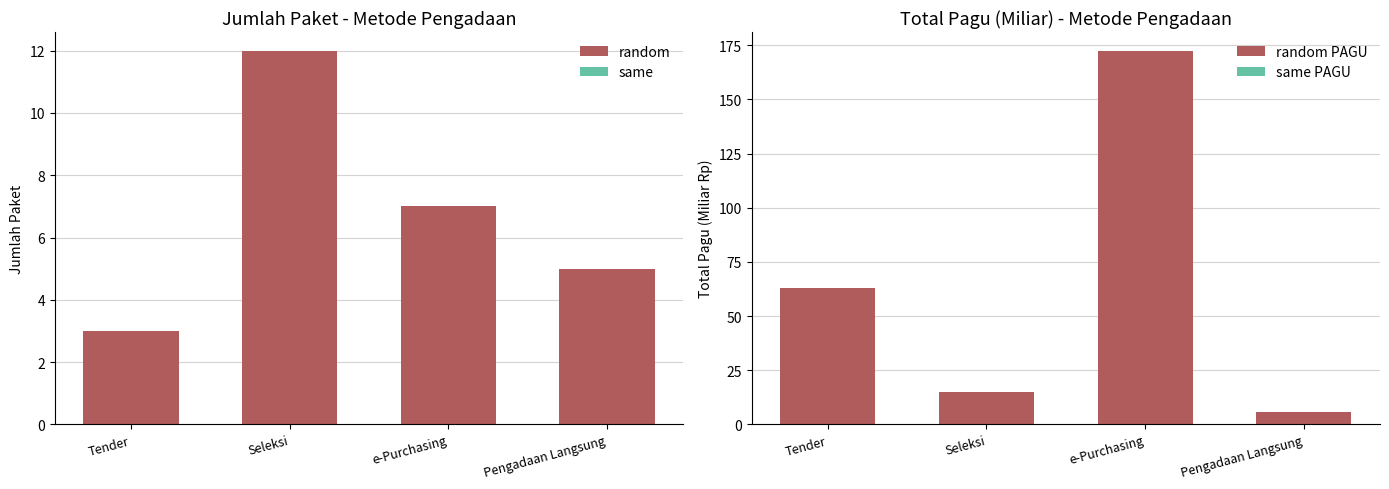

List the series in order of their peak value, highest first.

random PAGU, random, same, same PAGU